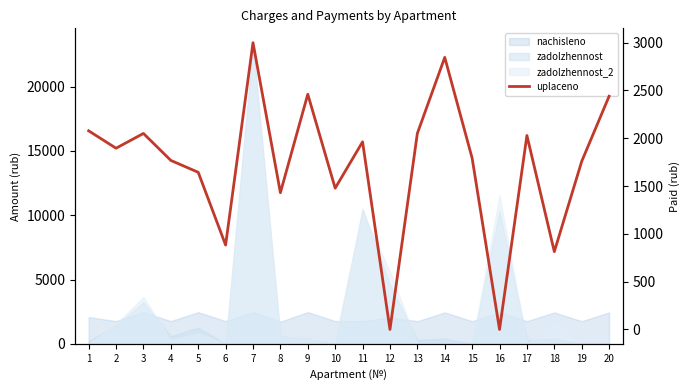

Where is the first local minimum?

2